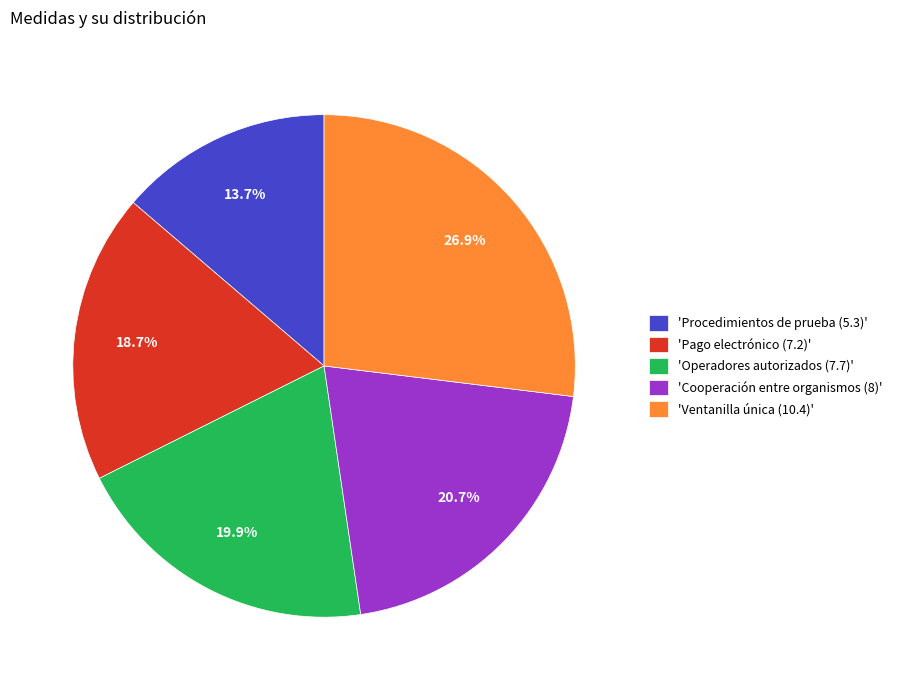

Does any single category account for the majority?

No